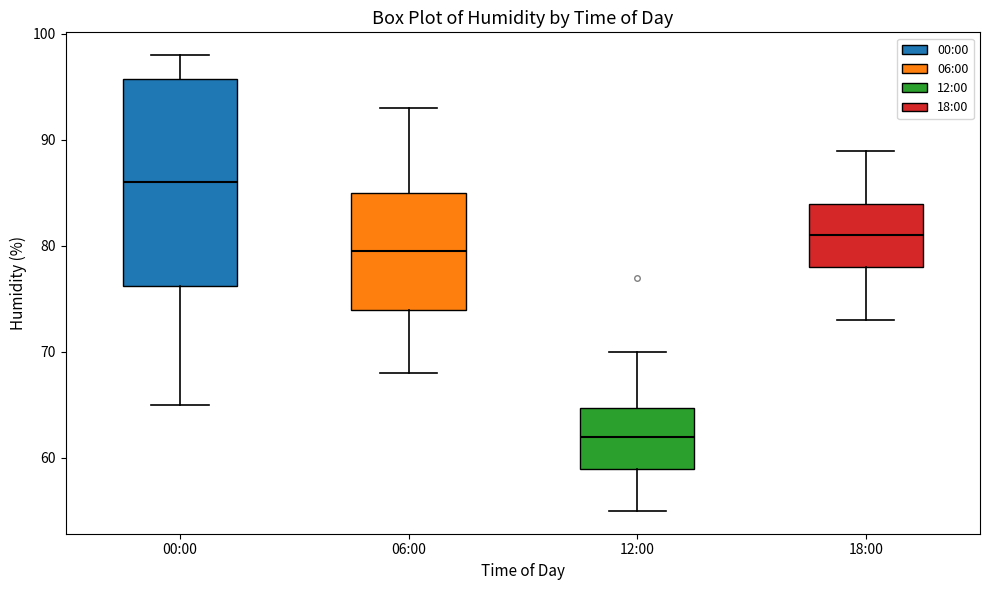

Which box's median line is the highest?

00:00